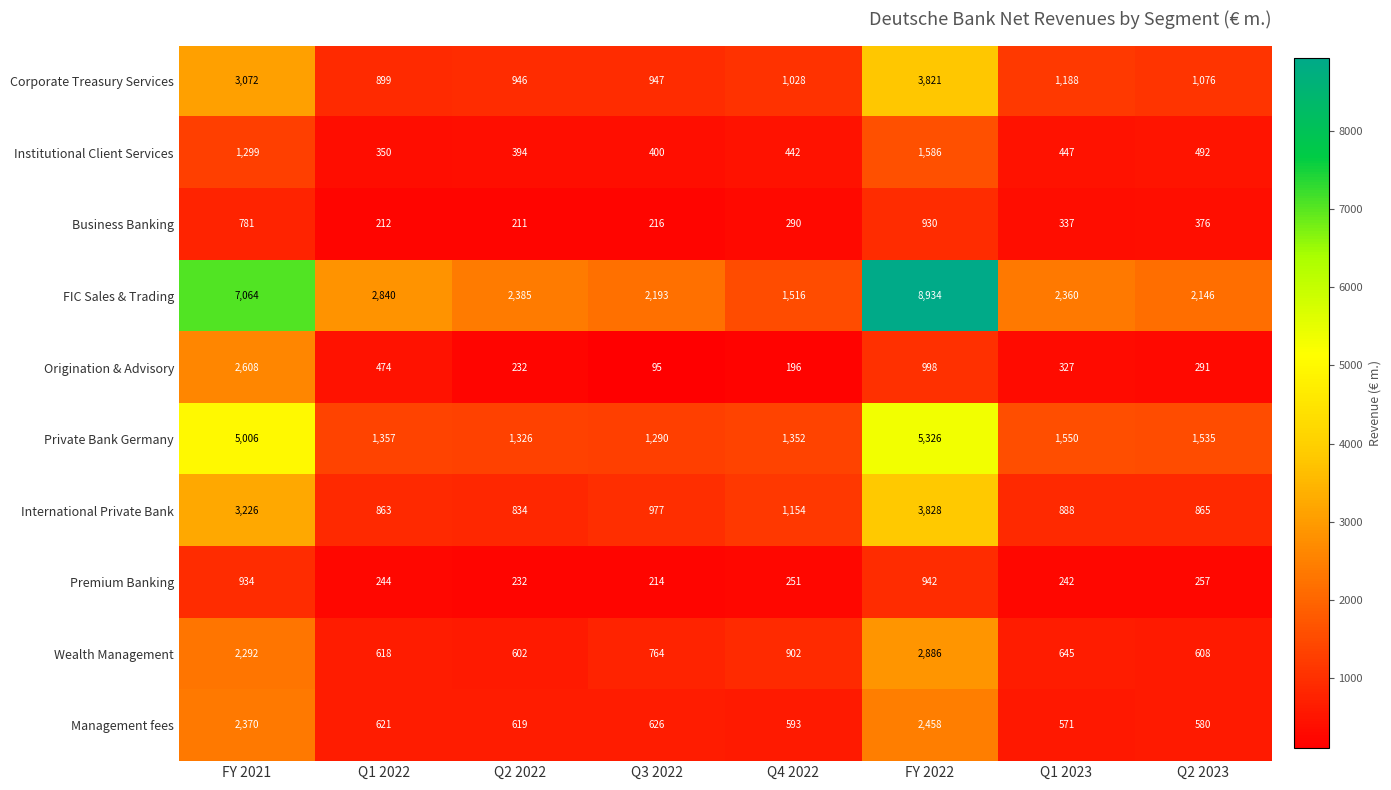

What is the average value of the Institutional Client Services series?

676